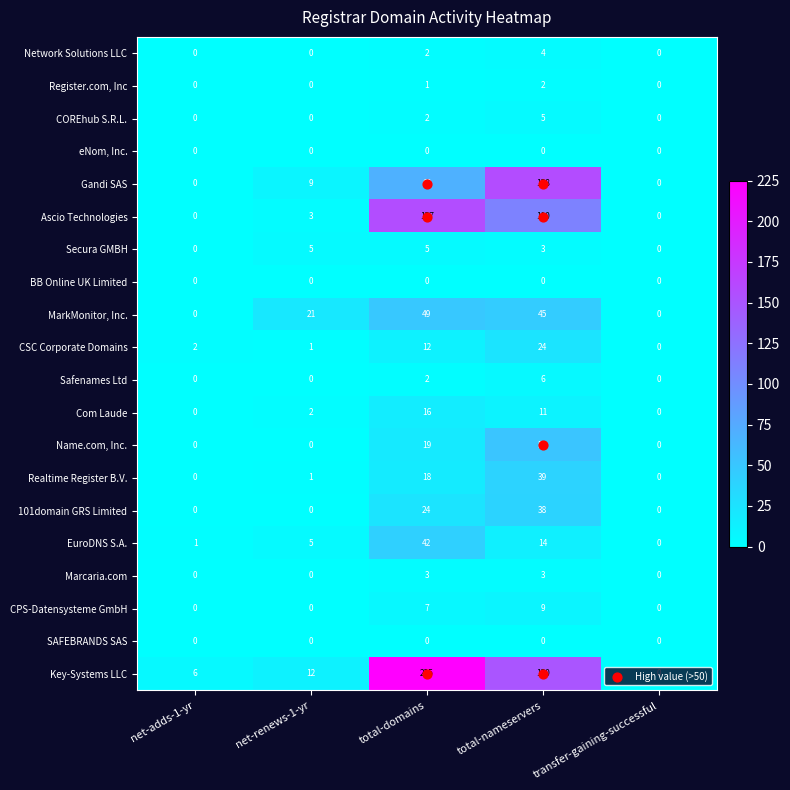

The CSC Corporate Domains series shows 2 at net-adds-1-yr. True or false?

True